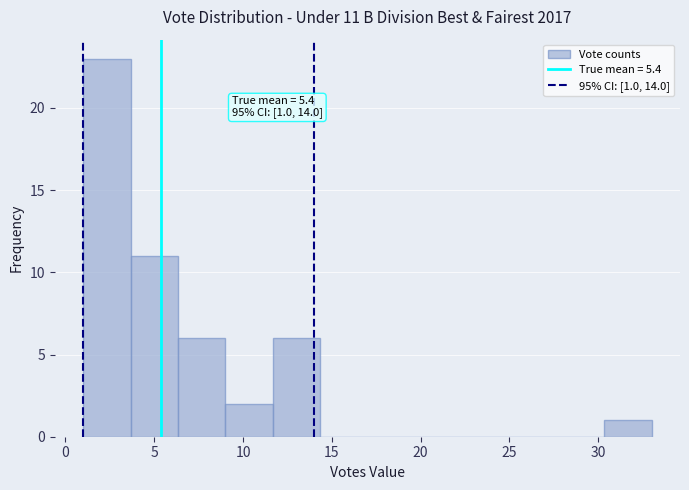

Over which range of the x-axis is the bar tallest?

1.0 to 3.5